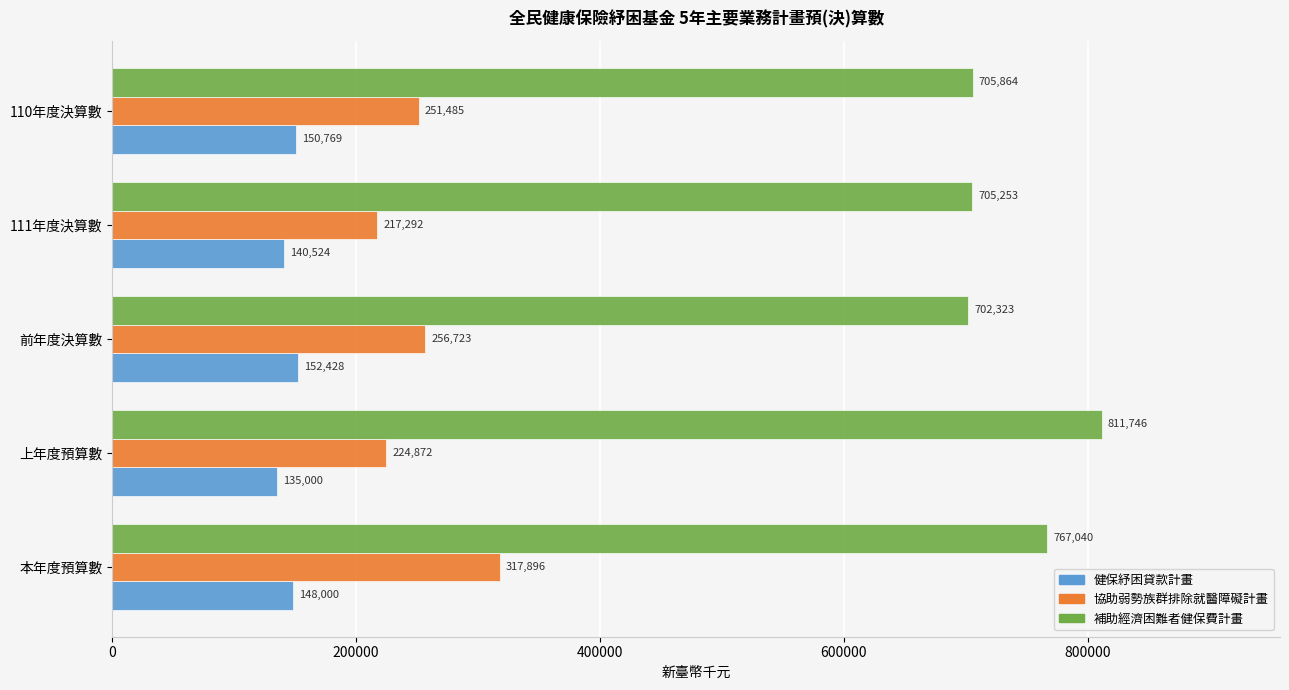

What is the sum of all 健保紓困貸款計畫 values?

726721